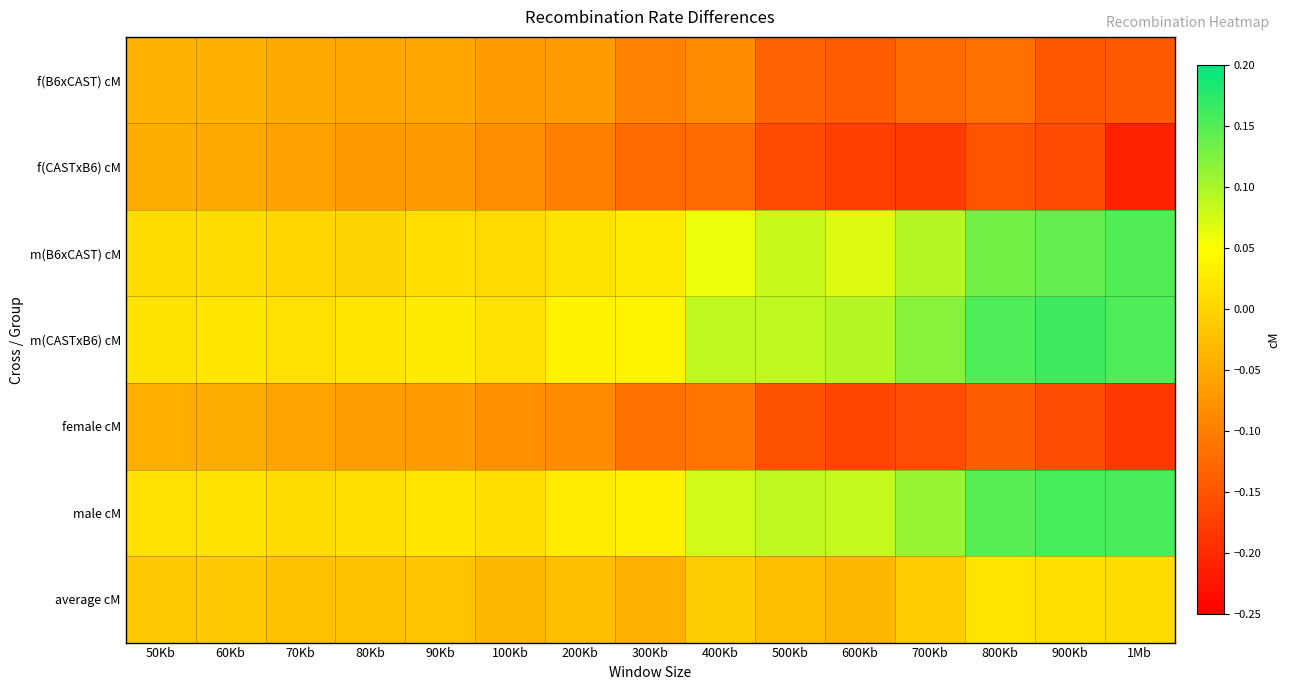

Reading right to left, list all the values displayed in this chart.

f(B6xCAST) cM: 1Mb=-0.1	900Kb=-0.1	800Kb=-0.1	700Kb=-0.1	600Kb=-0.1	500Kb=-0.1	400Kb=-0.1	300Kb=-0.1	200Kb=-0.1	100Kb=-0.1	90Kb=-0.1	80Kb=-0.1	70Kb=-0.1	60Kb=-0.0	50Kb=-0.0
f(CASTxB6) cM: 1Mb=-0.2	900Kb=-0.2	800Kb=-0.2	700Kb=-0.2	600Kb=-0.2	500Kb=-0.2	400Kb=-0.1	300Kb=-0.1	200Kb=-0.1	100Kb=-0.1	90Kb=-0.1	80Kb=-0.1	70Kb=-0.1	60Kb=-0.0	50Kb=-0.0
m(B6xCAST) cM: 1Mb=0.2	900Kb=0.1	800Kb=0.1	700Kb=0.1	600Kb=0.1	500Kb=0.1	400Kb=0.1	300Kb=0.0	200Kb=0.0	100Kb=0.0	90Kb=0.0	80Kb=0.0	70Kb=0.0	60Kb=0.0	50Kb=0.0
m(CASTxB6) cM: 1Mb=0.2	900Kb=0.2	800Kb=0.2	700Kb=0.1	600Kb=0.1	500Kb=0.1	400Kb=0.1	300Kb=0.0	200Kb=0.0	100Kb=0.0	90Kb=0.0	80Kb=0.0	70Kb=0.0	60Kb=0.0	50Kb=0.0
female cM: 1Mb=-0.2	900Kb=-0.2	800Kb=-0.1	700Kb=-0.2	600Kb=-0.2	500Kb=-0.2	400Kb=-0.1	300Kb=-0.1	200Kb=-0.1	100Kb=-0.1	90Kb=-0.1	80Kb=-0.1	70Kb=-0.1	60Kb=-0.0	50Kb=-0.0
male cM: 1Mb=0.2	900Kb=0.2	800Kb=0.1	700Kb=0.1	600Kb=0.1	500Kb=0.1	400Kb=0.1	300Kb=0.0	200Kb=0.0	100Kb=0.0	90Kb=0.0	80Kb=0.0	70Kb=0.0	60Kb=0.0	50Kb=0.0
average cM: 1Mb=0.0	900Kb=0.0	800Kb=0.0	700Kb=-0.0	600Kb=-0.0	500Kb=-0.0	400Kb=-0.0	300Kb=-0.0	200Kb=-0.0	100Kb=-0.0	90Kb=-0.0	80Kb=-0.0	70Kb=-0.0	60Kb=-0.0	50Kb=-0.0